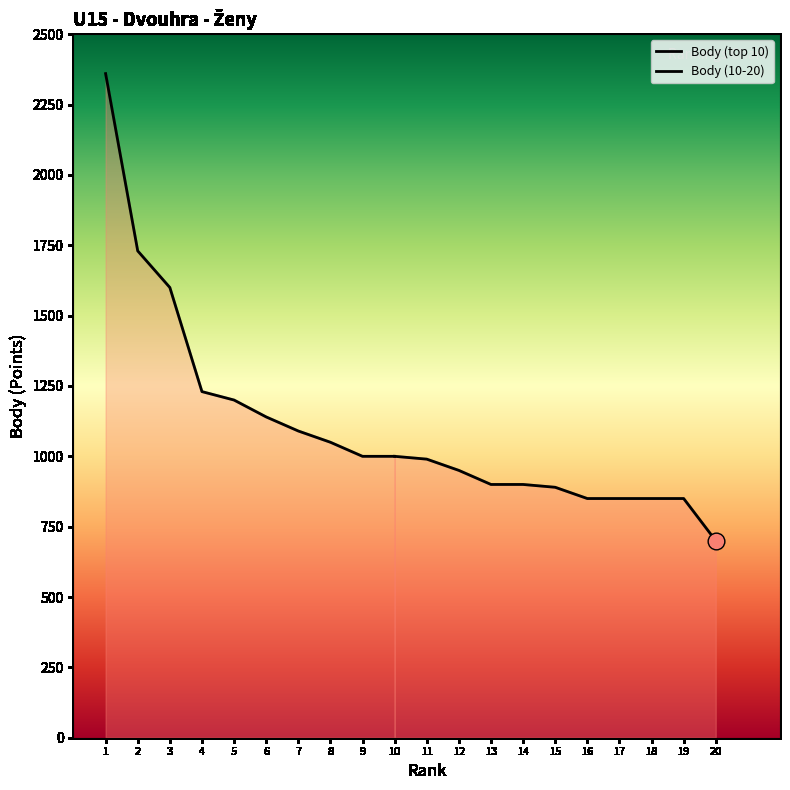

Which category has the highest value across all series?

1